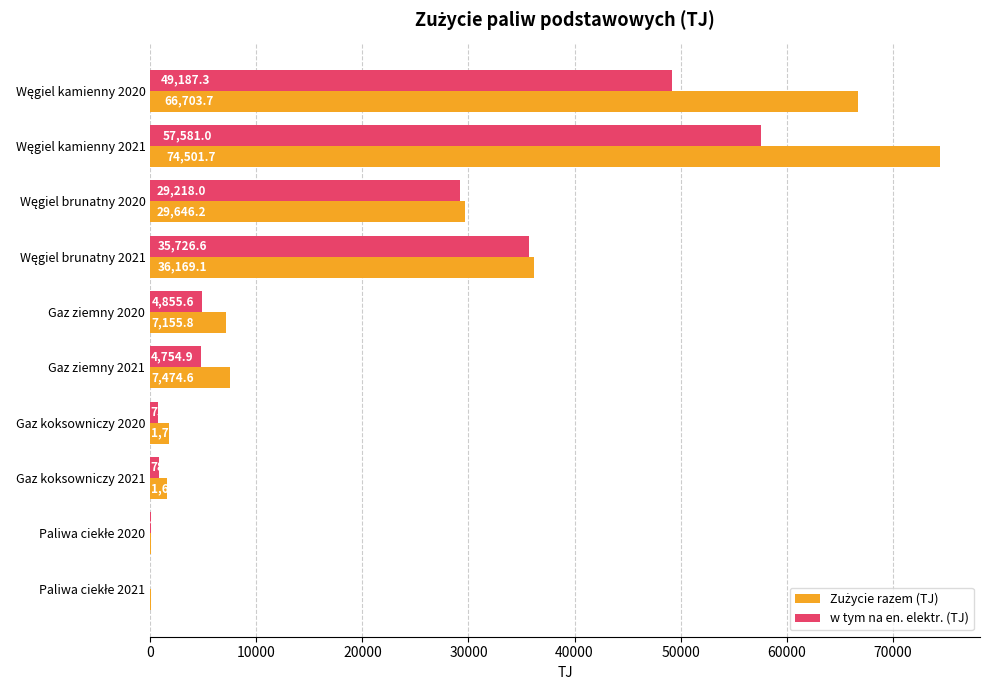

What is the greatest value displayed?

74501.7